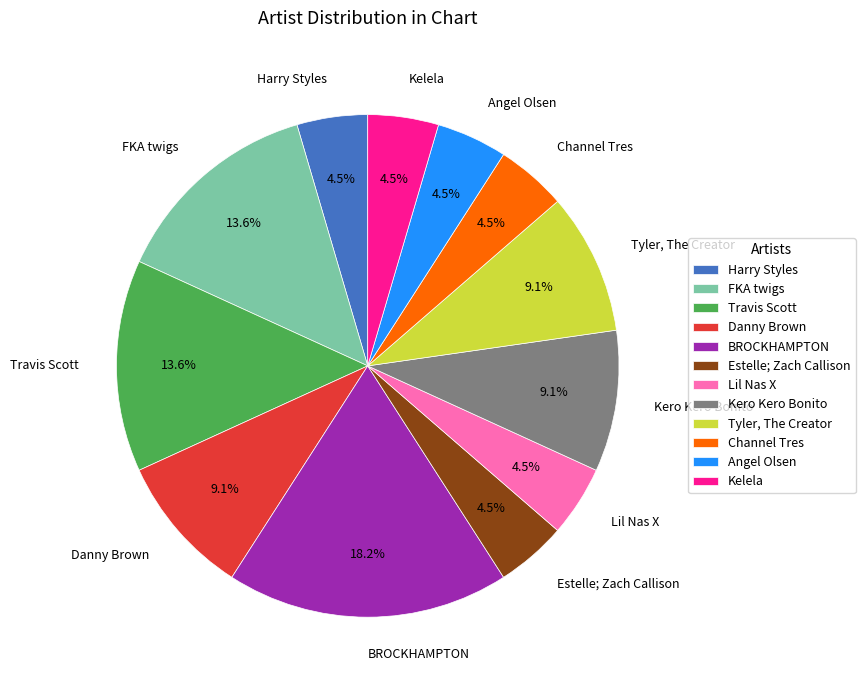

Which has a higher value, Estelle; Zach Callison or Tyler, The Creator?

Tyler, The Creator